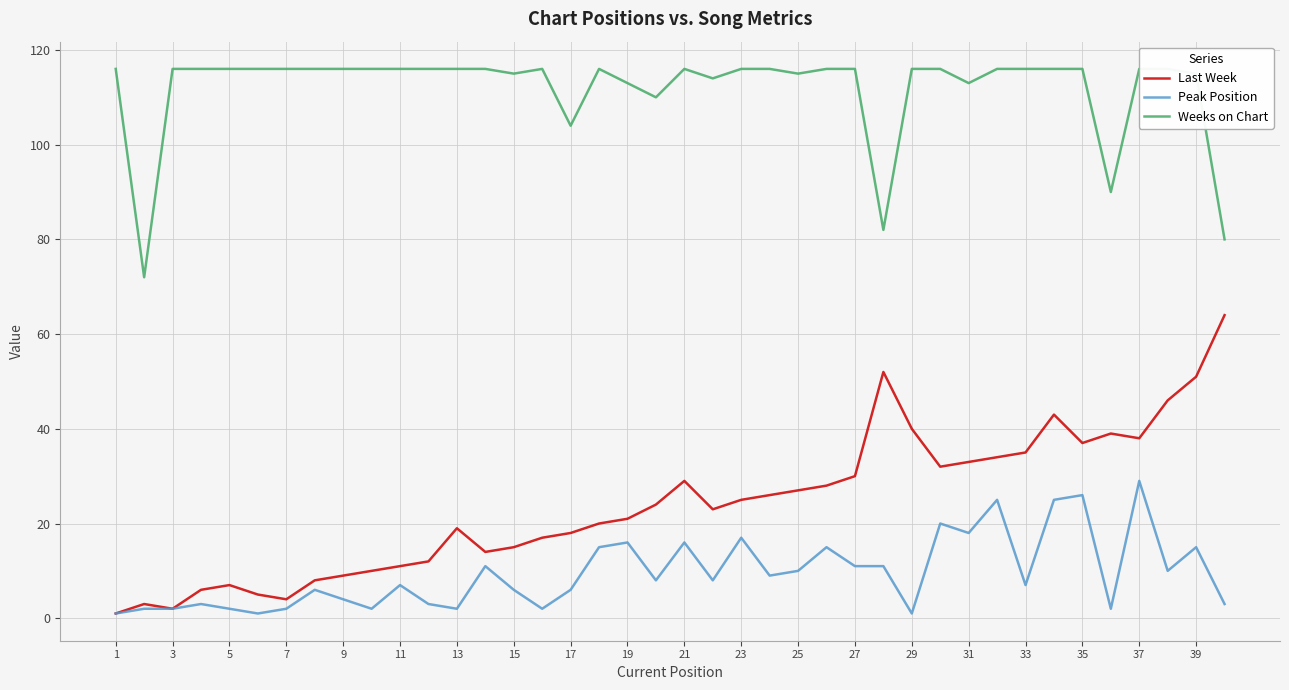

What is the approximate value of Last Week at 23, to the nearest 5?

25